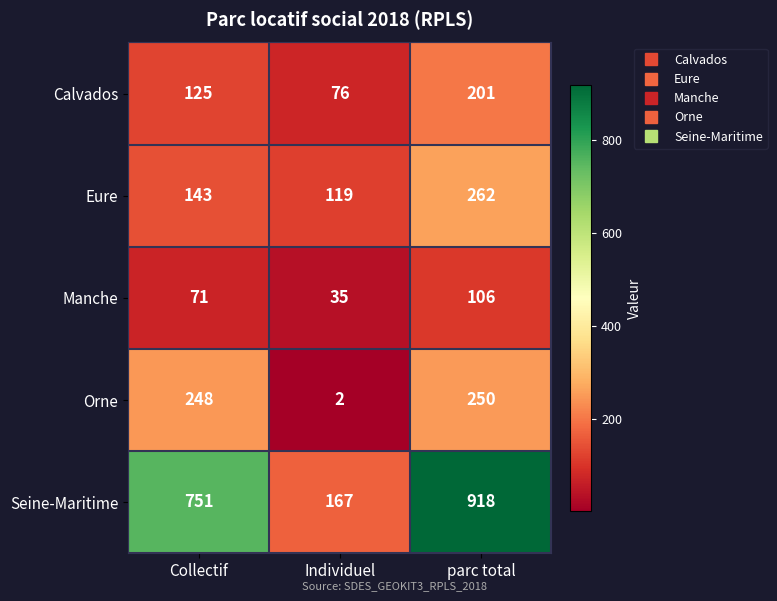

Which series has the largest total across all categories?

Seine-Maritime